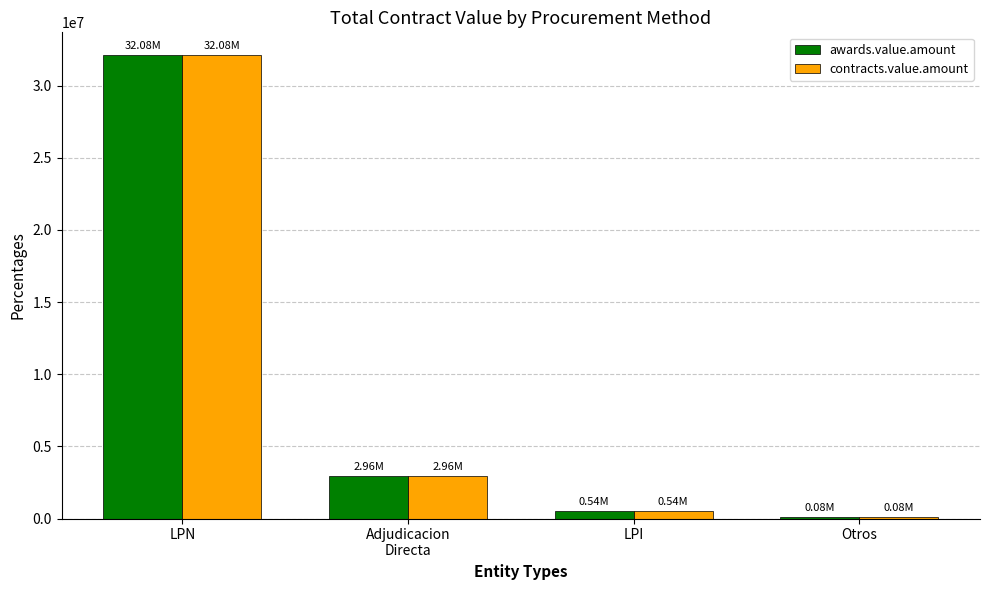

Is the value of awards.value.amount at LPI greater than the value of contracts.value.amount at LPN?

No